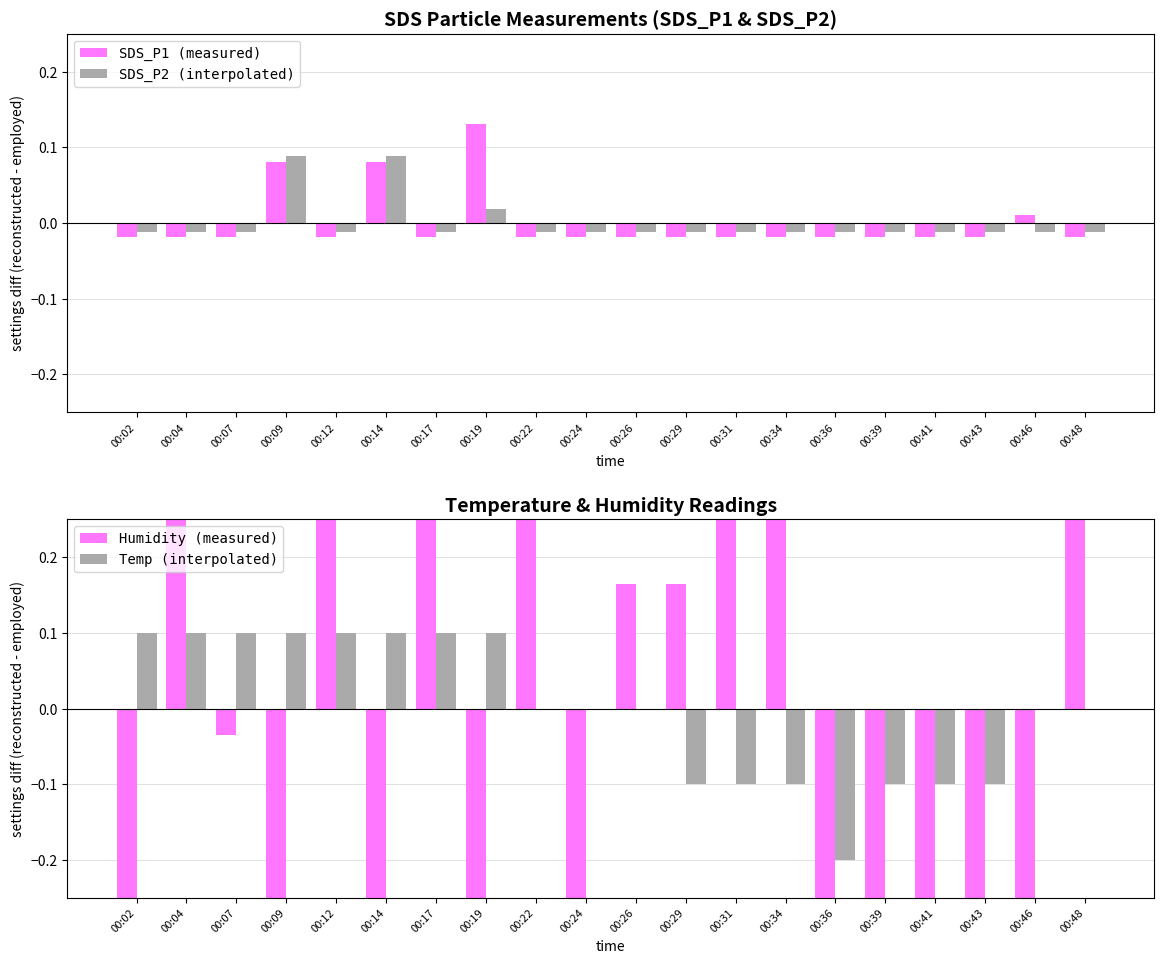

What is the minimum value for Humidity (measured)?

-2.2